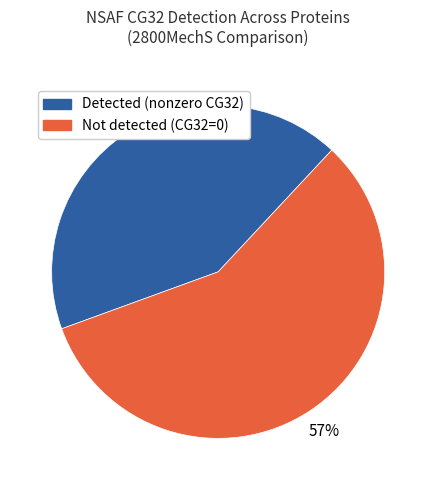

Which category has the biggest portion of the pie?

Not detected (CG32=0)